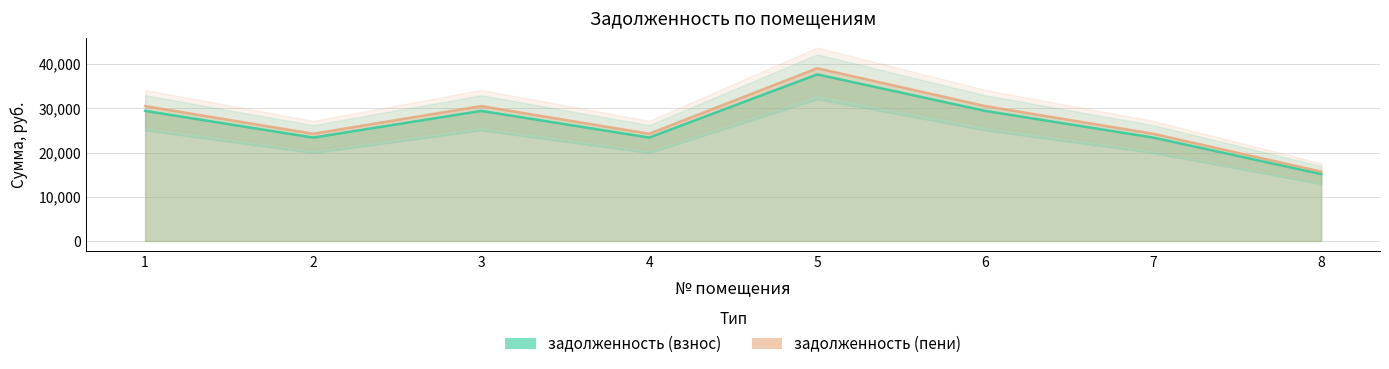

What is the value of the задолженность (пени) point at the 4th from the left?

24260.4